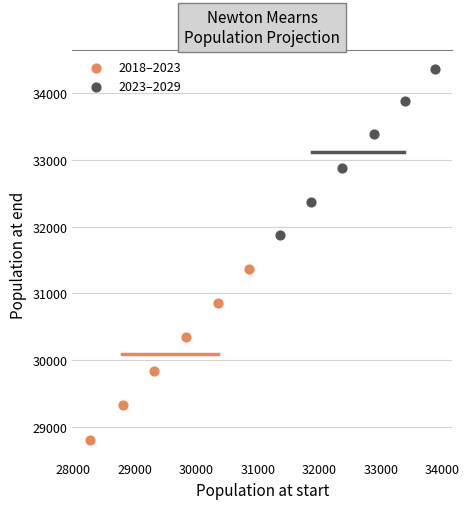

Which series has the largest Y range (max minus min)?

2018–2023